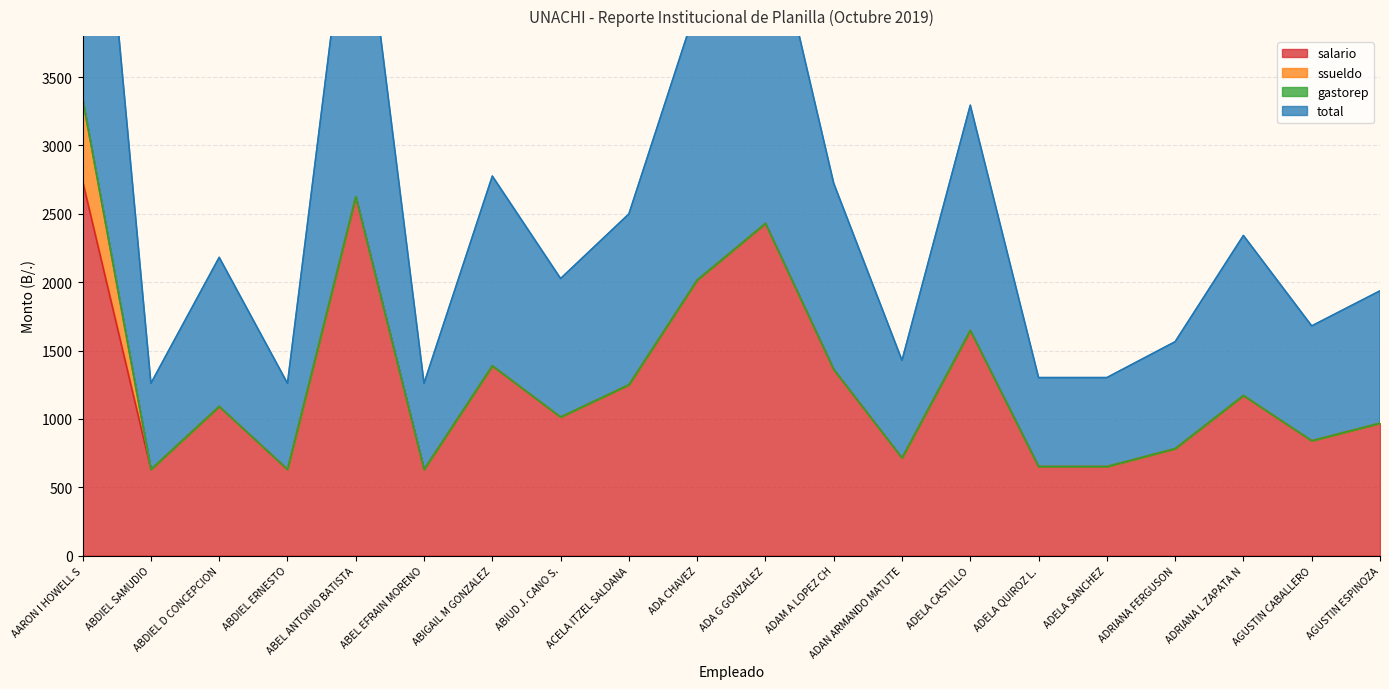

In total, how many points are lower than both neighbors (excluding endpoints)?

6